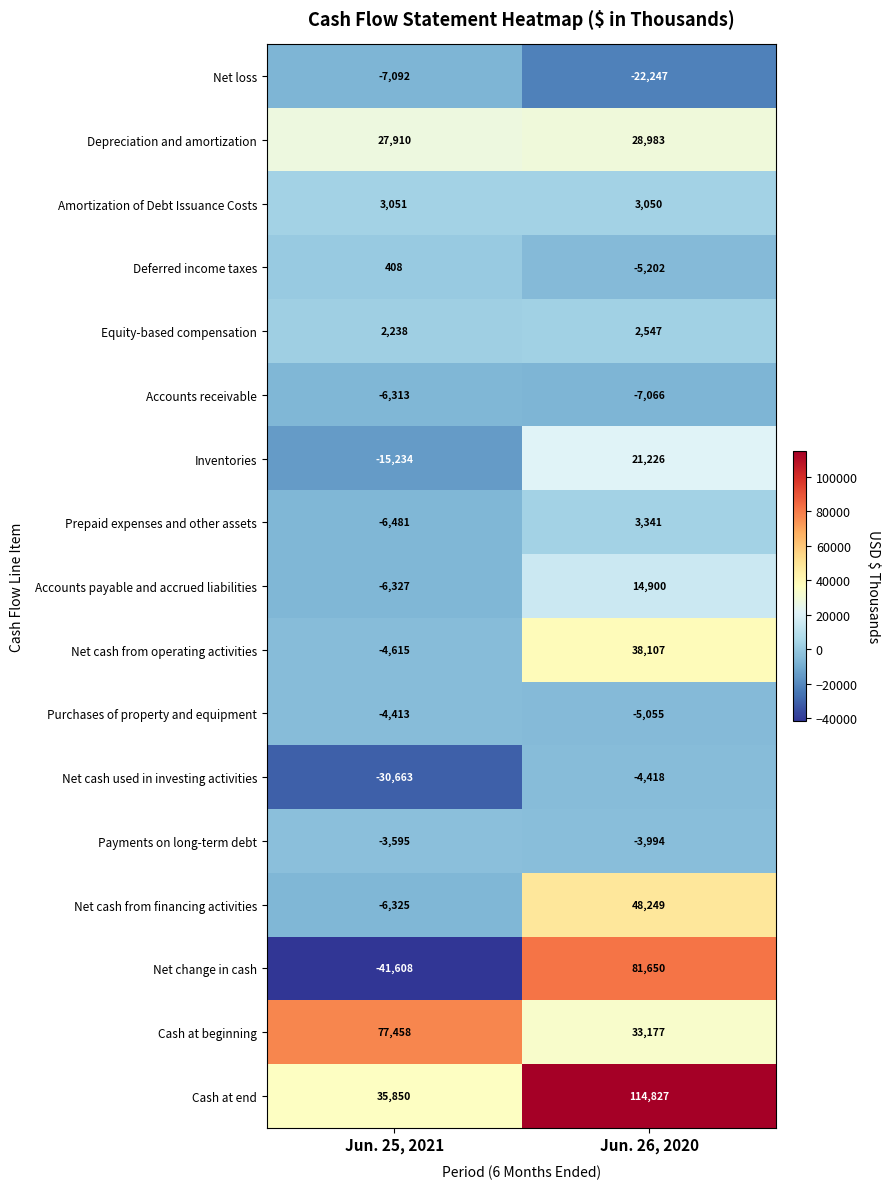

What is the total value across all series at Jun. 26, 2020?

342075